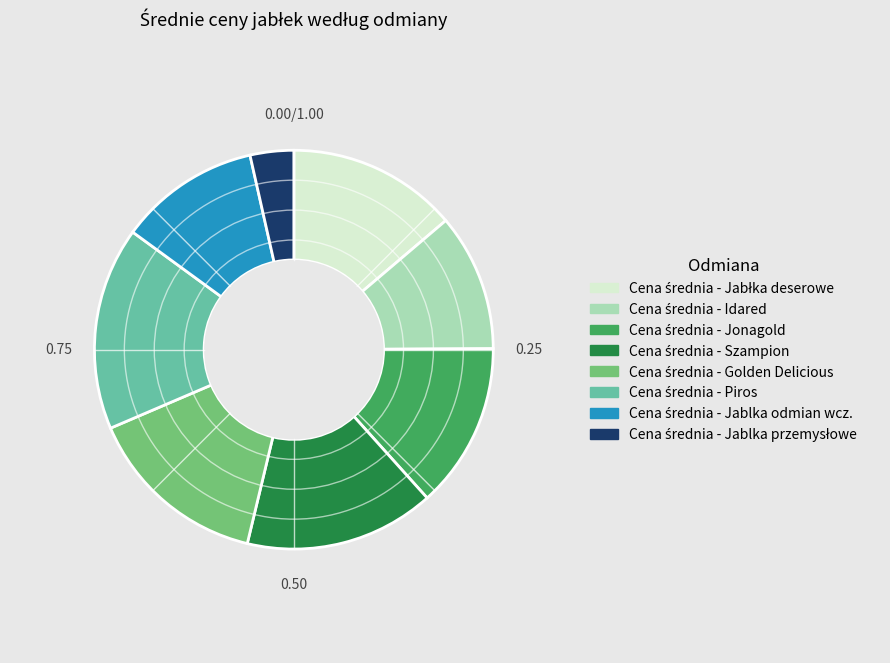

Is there a majority slice in this chart?

No